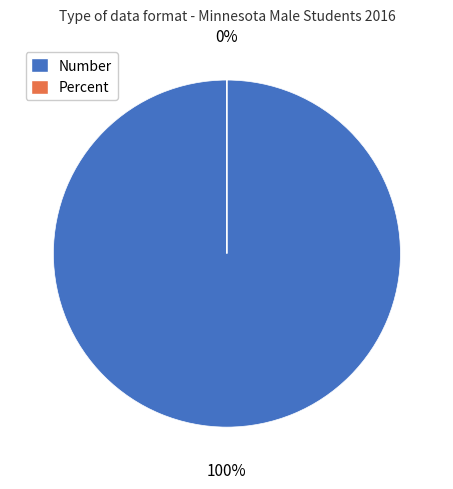

To the nearest percent, what is the combined percentage of Percent and Number?

100%